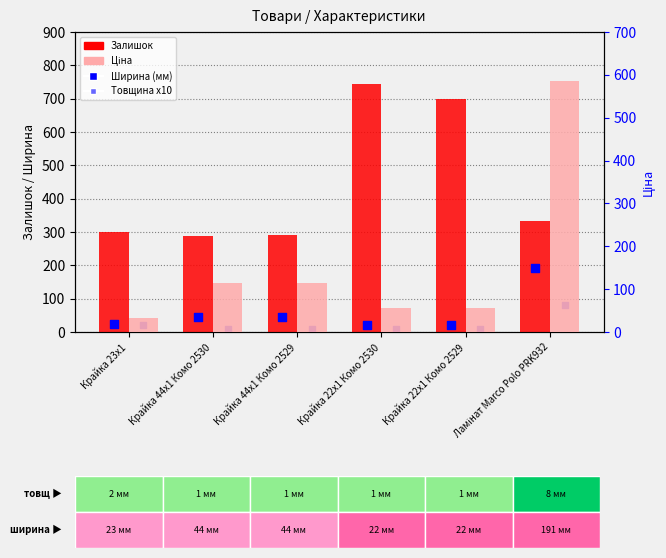

Which series reaches the maximum Y coordinate?

Залишок